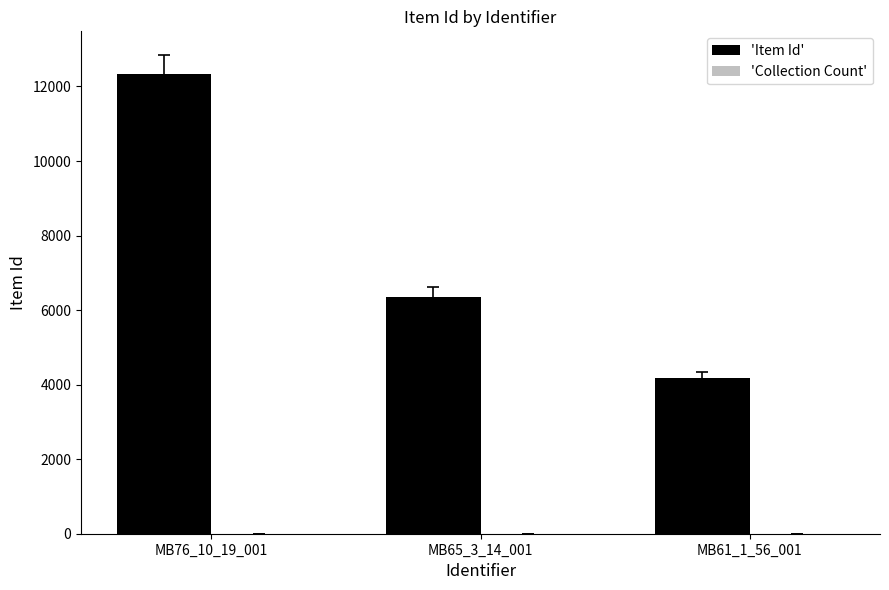

What is the maximum value shown in the chart?

12344